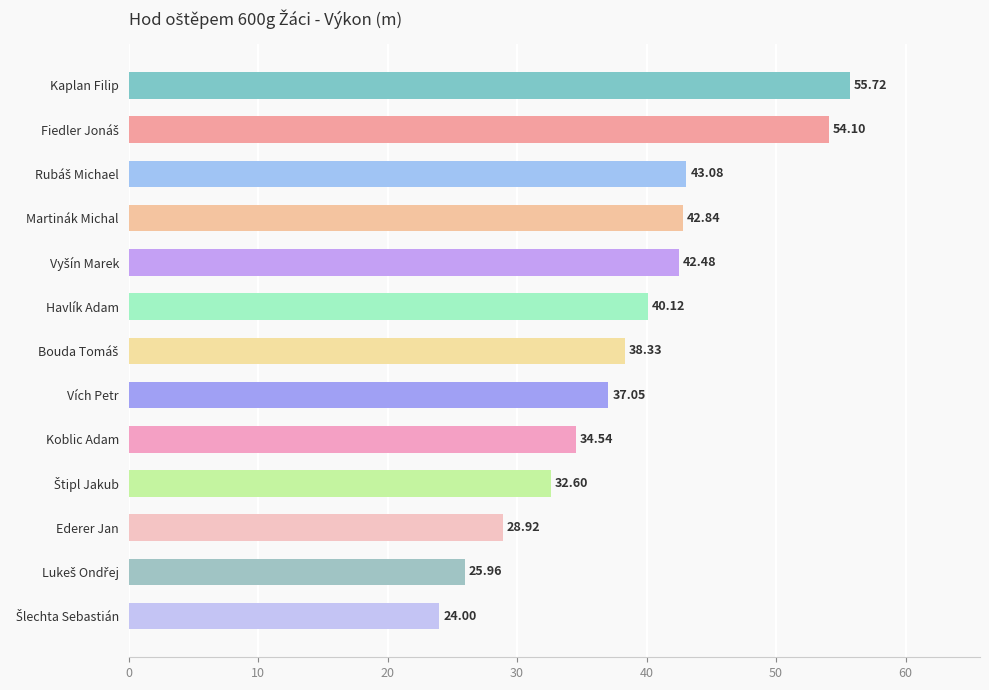

Which label corresponds to the largest value in the chart?

Kaplan Filip